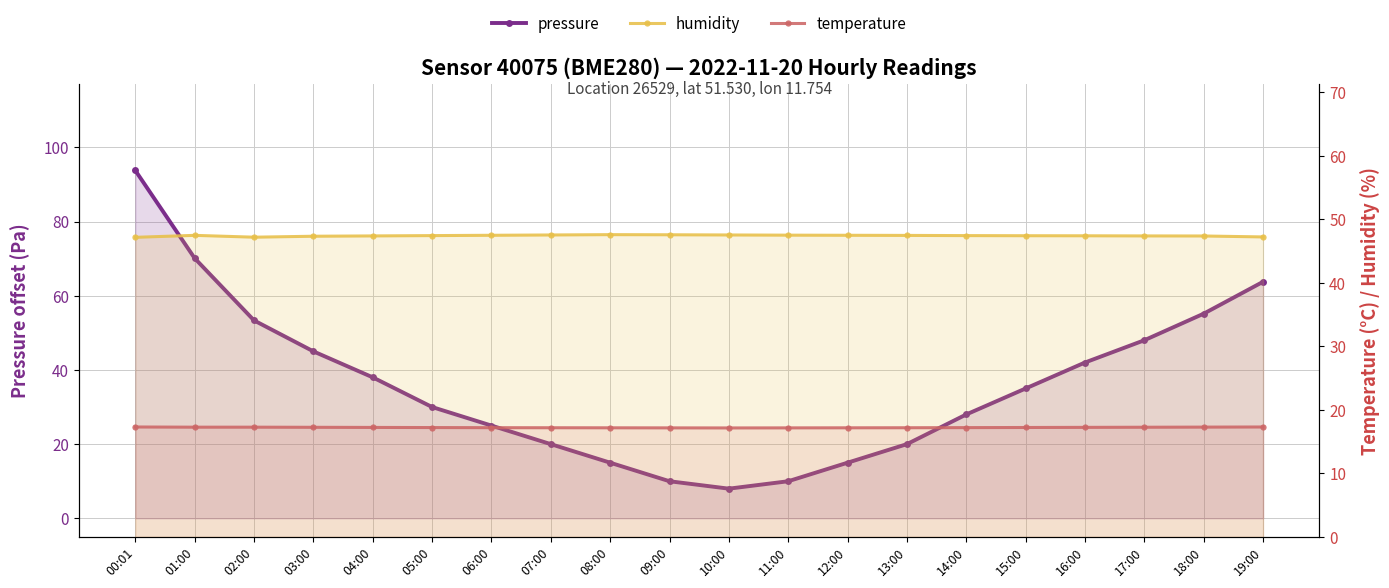

The humidity series shows 47.5 at 05:00. True or false?

True